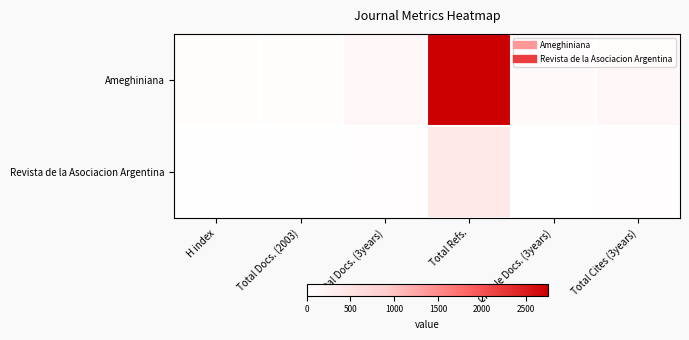

What is the maximum value shown in the chart?

2750